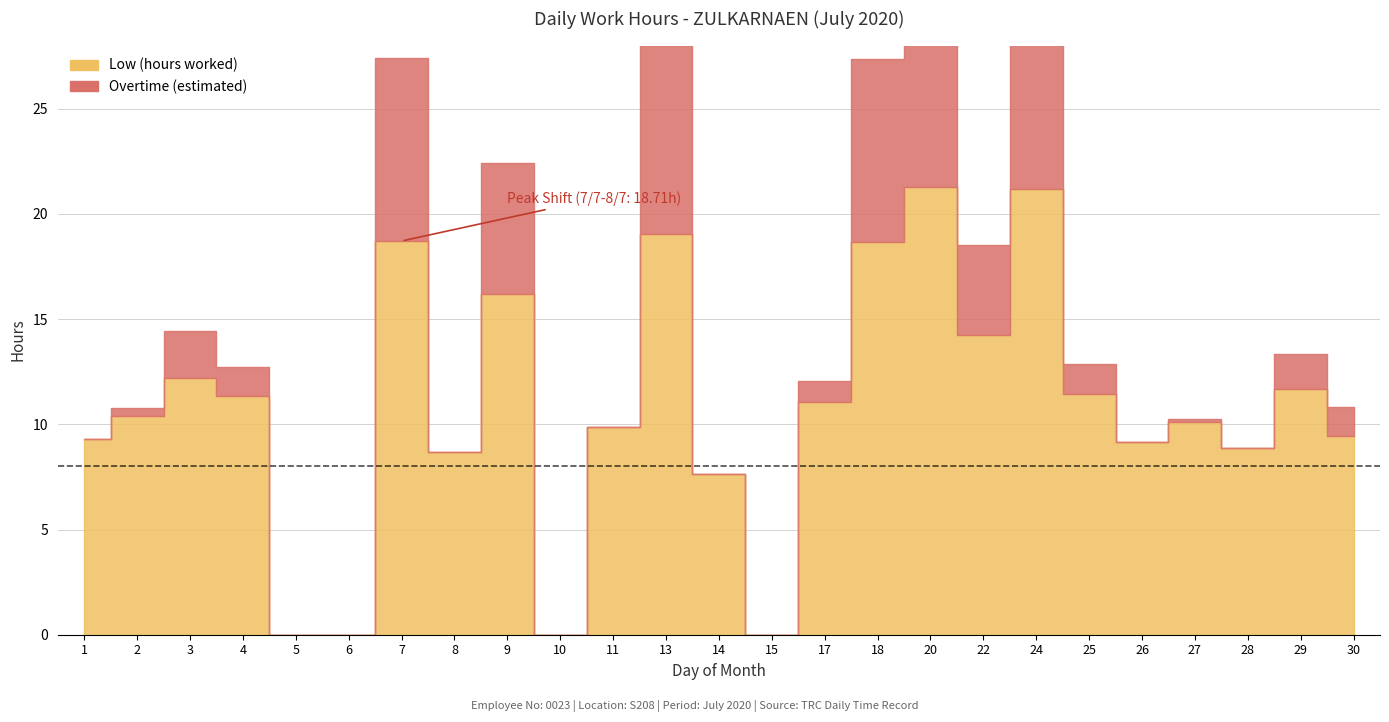

List the labels in order of value, smallest first.

5, 6, 10, 15, 14, 8, 28, 26, 1, 30, 11, 27, 2, 17, 4, 25, 29, 3, 22, 9, 18, 7, 13, 24, 20